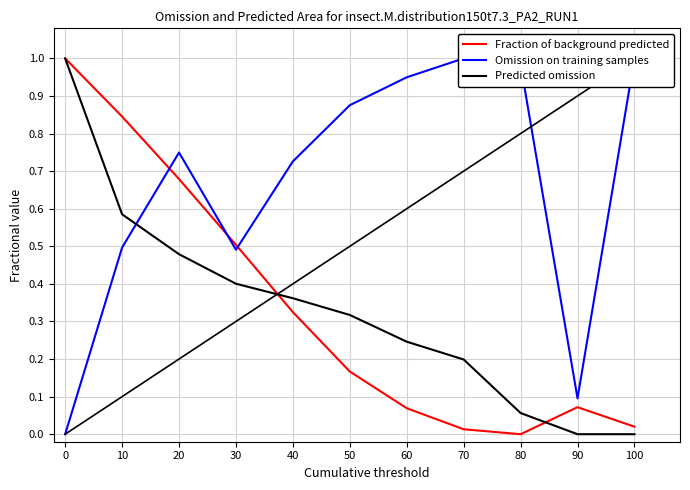

True or false: Fraction of background predicted has more than 0 interior local peaks.

True